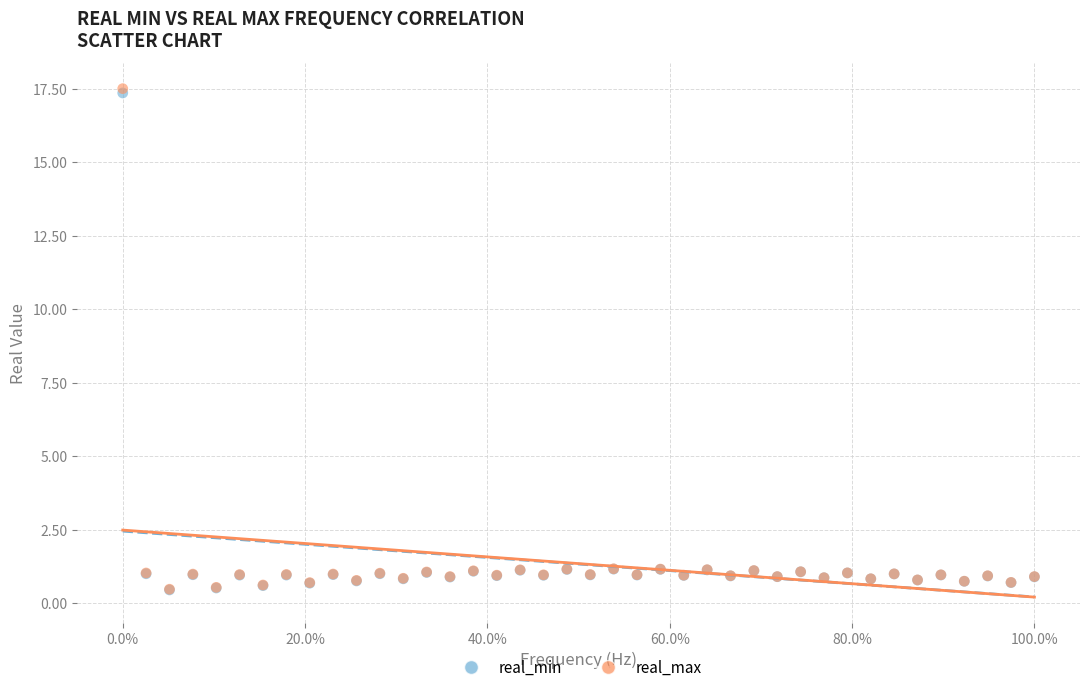

What are all the series names shown in the legend?

real_min, real_max